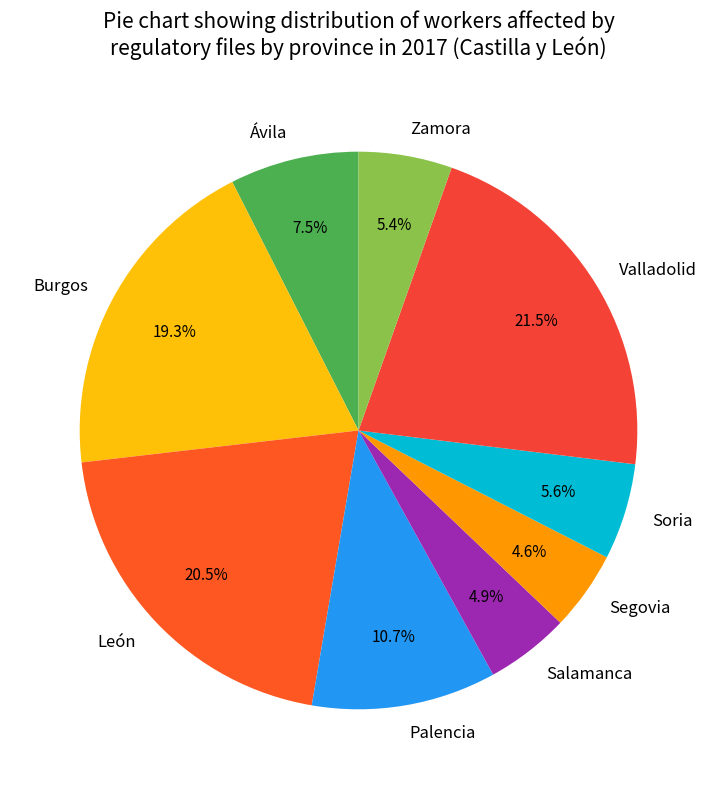

True or false: León accounts for 10% of the total.

False